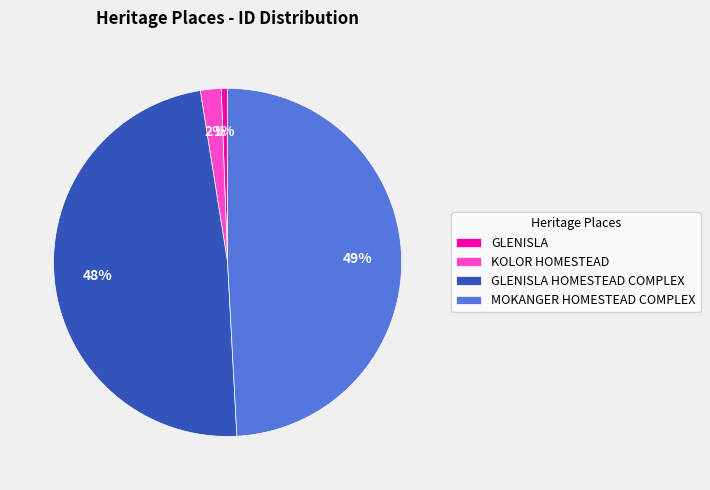

Count the number of slices in the pie.

4